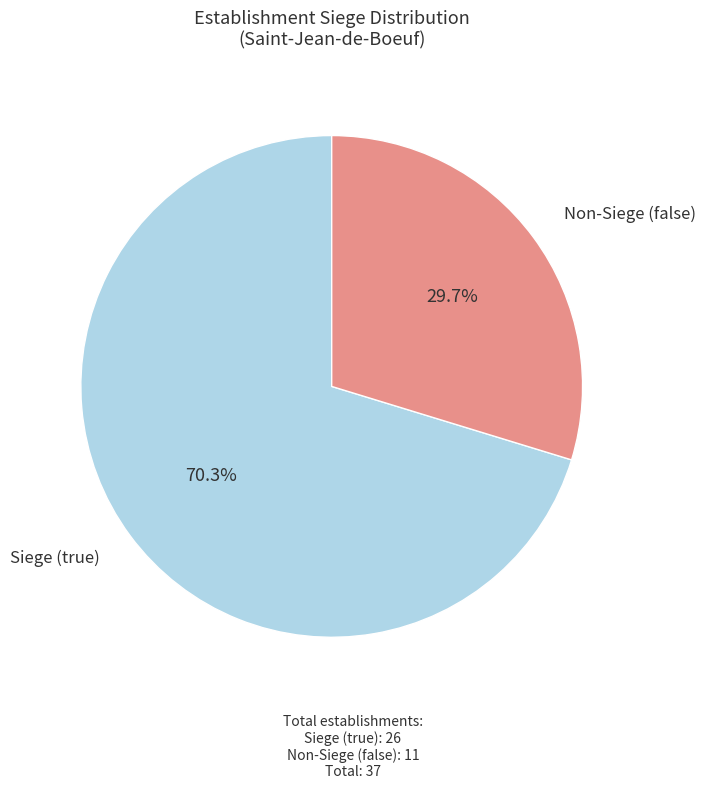

Is there any slice that represents more than half of the pie?

Yes